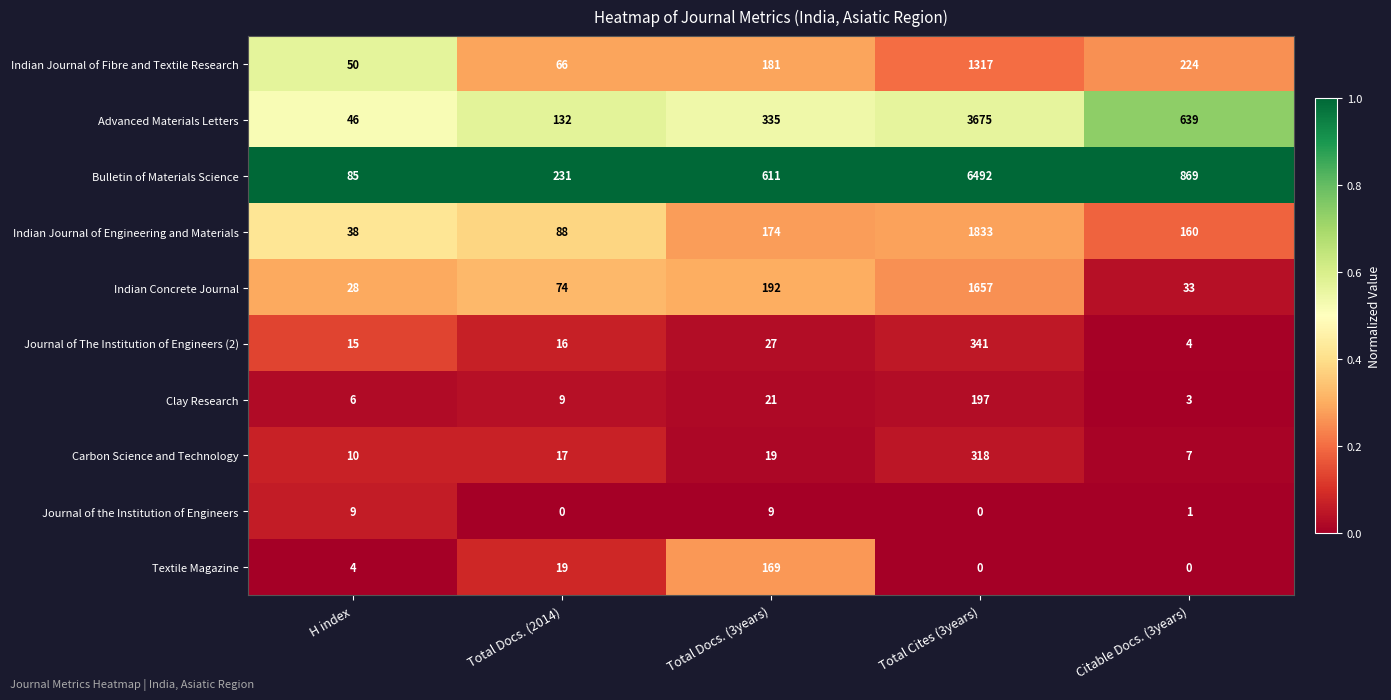

List the series in order of their peak value, highest first.

Bulletin of Materials Science, Advanced Materials Letters, Indian Journal of Engineering and Materials, Indian Concrete Journal, Indian Journal of Fibre and Textile Research, Journal of The Institution of Engineers (2), Carbon Science and Technology, Clay Research, Textile Magazine, Journal of the Institution of Engineers